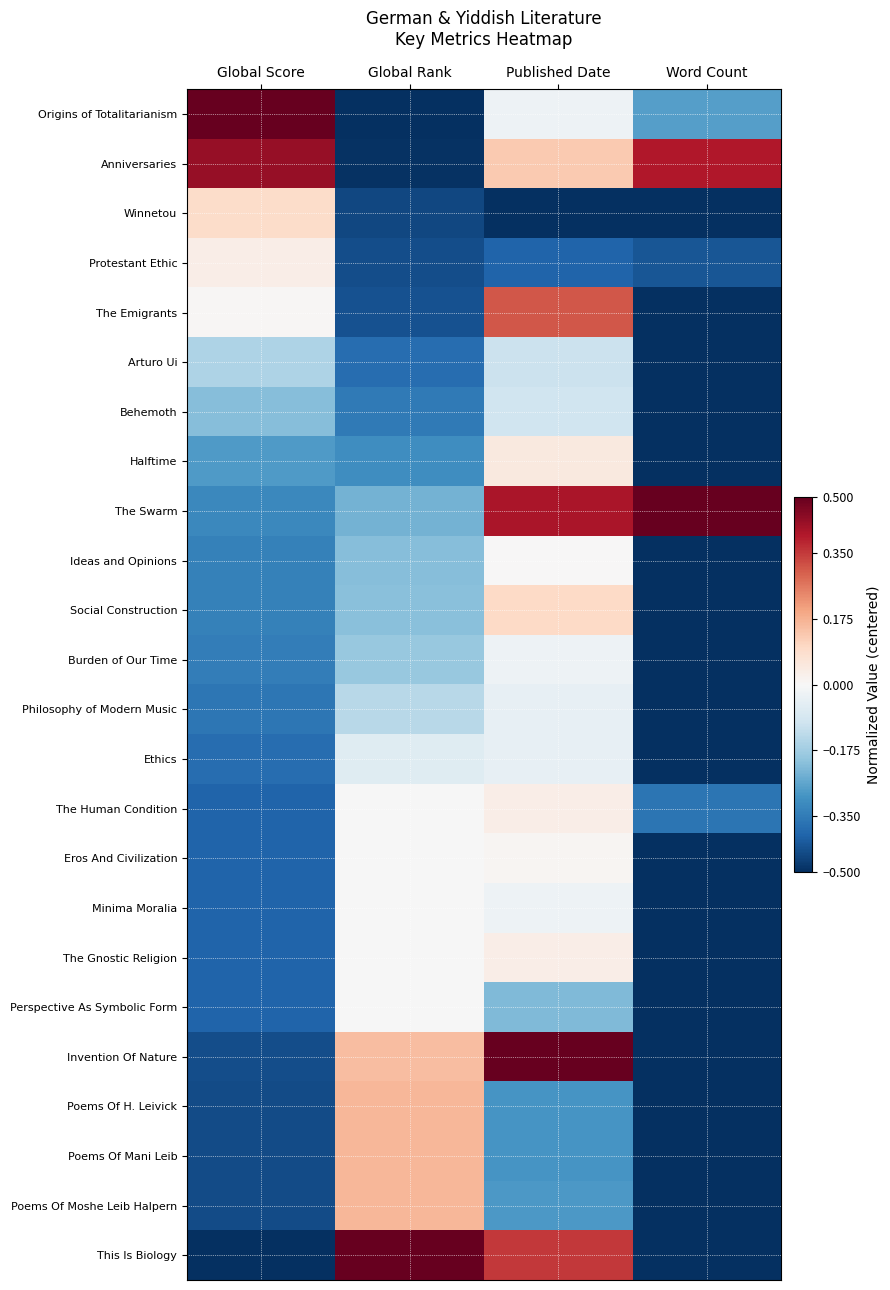

Reading right to left, what are all the values shown in this chart?

Origins of Totalitarianism: Word Count=-0.3	Published Date=-0.0	Global Rank=-0.5	Global Score=0.5
Anniversaries: Word Count=0.4	Published Date=0.1	Global Rank=-0.5	Global Score=0.4
Winnetou: Word Count=-0.5	Published Date=-0.5	Global Rank=-0.5	Global Score=0.1
Protestant Ethic: Word Count=-0.4	Published Date=-0.4	Global Rank=-0.4	Global Score=0.0
The Emigrants: Word Count=-0.5	Published Date=0.3	Global Rank=-0.4	Global Score=0.0
Arturo Ui: Word Count=-0.5	Published Date=-0.1	Global Rank=-0.4	Global Score=-0.2
Behemoth: Word Count=-0.5	Published Date=-0.1	Global Rank=-0.4	Global Score=-0.2
Halftime: Word Count=-0.5	Published Date=0.0	Global Rank=-0.3	Global Score=-0.3
The Swarm: Word Count=0.5	Published Date=0.4	Global Rank=-0.2	Global Score=-0.3
Ideas and Opinions: Word Count=-0.5	Published Date=0.0	Global Rank=-0.2	Global Score=-0.3
Social Construction: Word Count=-0.5	Published Date=0.1	Global Rank=-0.2	Global Score=-0.3
Burden of Our Time: Word Count=-0.5	Published Date=-0.0	Global Rank=-0.2	Global Score=-0.3
Philosophy of Modern Music: Word Count=-0.5	Published Date=-0.0	Global Rank=-0.1	Global Score=-0.4
Ethics: Word Count=-0.5	Published Date=-0.0	Global Rank=-0.1	Global Score=-0.4
The Human Condition: Word Count=-0.4	Published Date=0.0	Global Rank=-0.0	Global Score=-0.4
Eros And Civilization: Word Count=-0.5	Published Date=0.0	Global Rank=-0.0	Global Score=-0.4
Minima Moralia: Word Count=-0.5	Published Date=-0.0	Global Rank=-0.0	Global Score=-0.4
The Gnostic Religion: Word Count=-0.5	Published Date=0.0	Global Rank=-0.0	Global Score=-0.4
Perspective As Symbolic Form: Word Count=-0.5	Published Date=-0.2	Global Rank=-0.0	Global Score=-0.4
Invention Of Nature: Word Count=-0.5	Published Date=0.5	Global Rank=0.2	Global Score=-0.4
Poems Of H. Leivick: Word Count=-0.5	Published Date=-0.3	Global Rank=0.2	Global Score=-0.4
Poems Of Mani Leib: Word Count=-0.5	Published Date=-0.3	Global Rank=0.2	Global Score=-0.4
Poems Of Moshe Leib Halpern: Word Count=-0.5	Published Date=-0.3	Global Rank=0.2	Global Score=-0.4
This Is Biology: Word Count=-0.5	Published Date=0.4	Global Rank=0.5	Global Score=-0.5